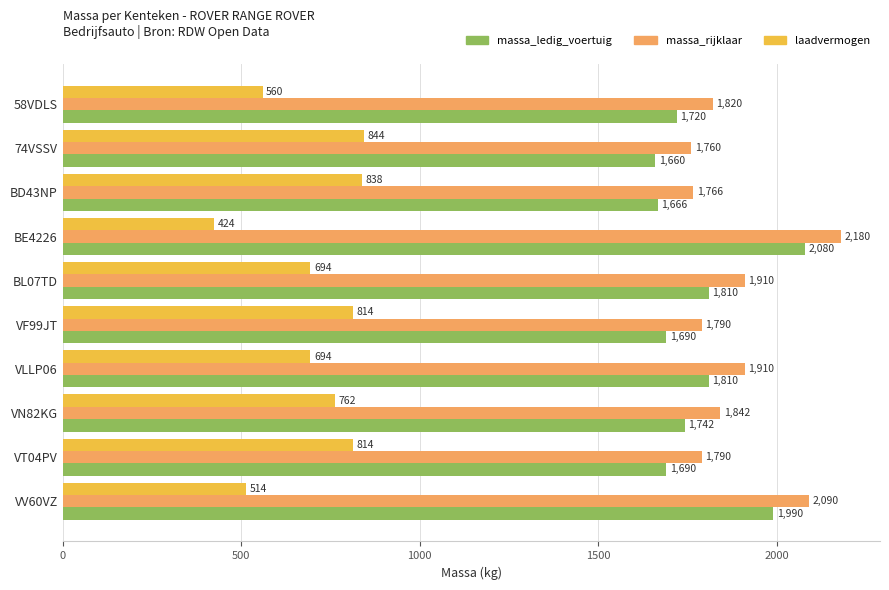

Which series has the largest total across all categories?

massa_rijklaar